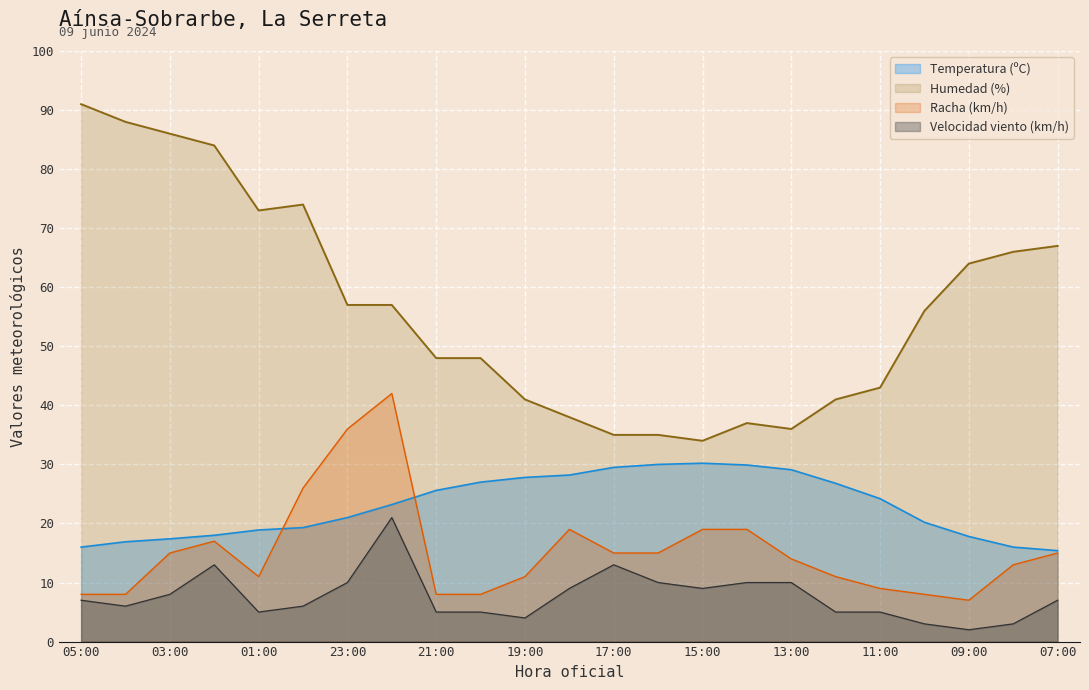

Rank the categories by Velocidad del viento (km/h) value from lowest to highest.

09:00, 10:00, 08:00, 19:00, 01:00, 21:00, 20:00, 12:00, 11:00, 04:00, 00:00, 05:00, 07:00, 03:00, 18:00, 15:00, 23:00, 16:00, 14:00, 13:00, 02:00, 17:00, 22:00